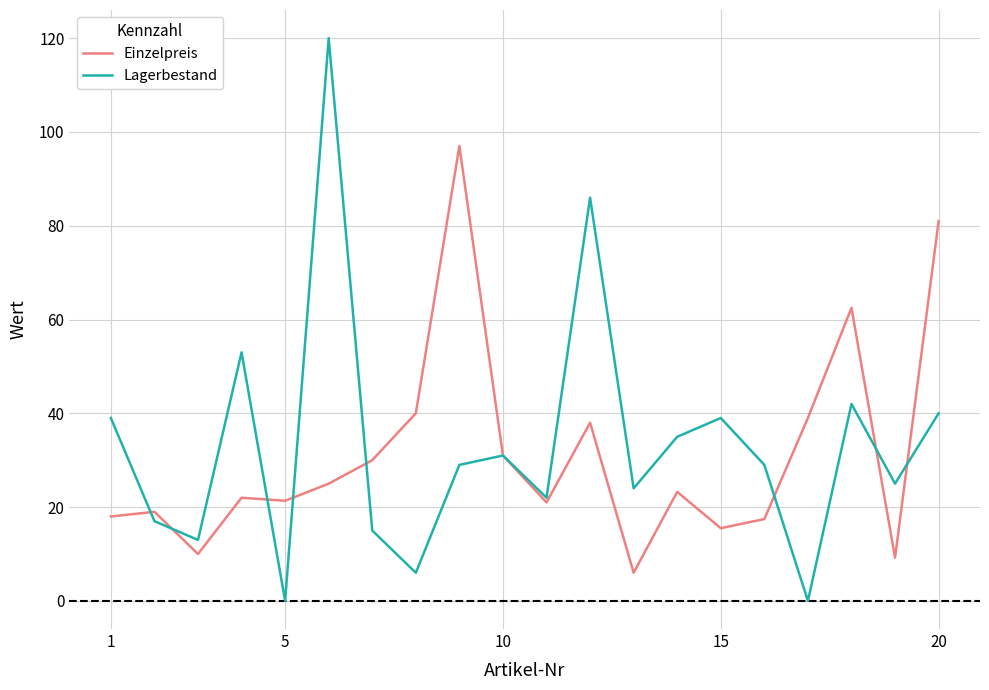

Which series has the widest spread of values?

Lagerbestand